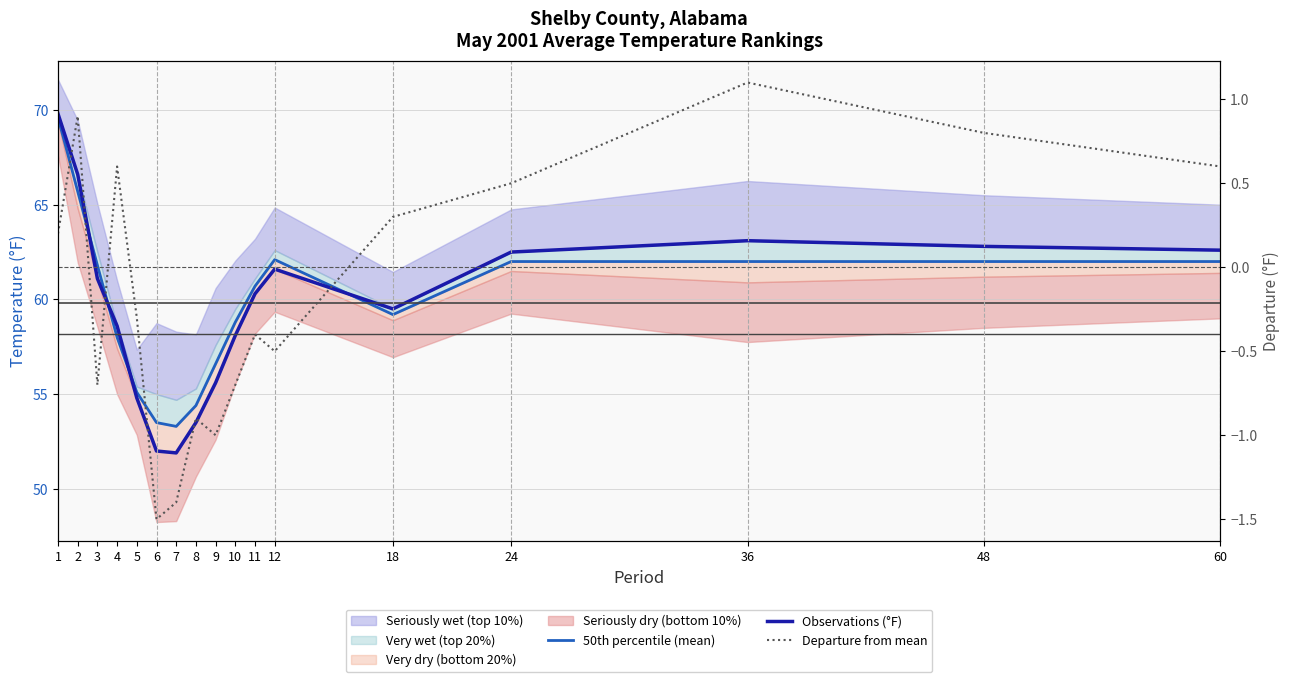

Which has a higher value, 5 or 8?

5